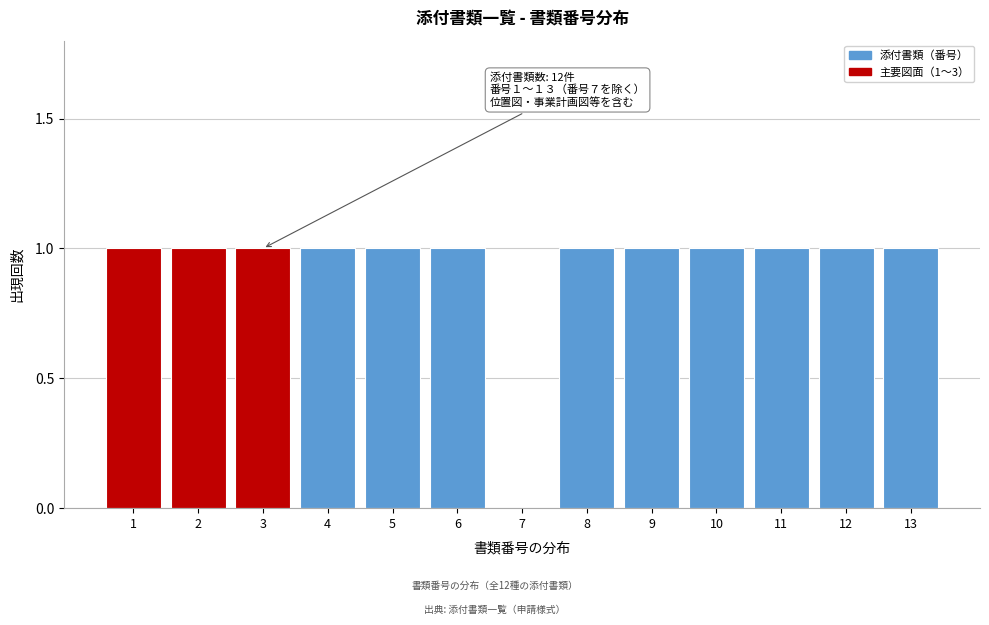

Reading right to left, list all the values displayed in this chart.

13=1	12=1	11=1	10=1	9=1	8=1	7=0	6=1	5=1	4=1	3=1	2=1	1=1